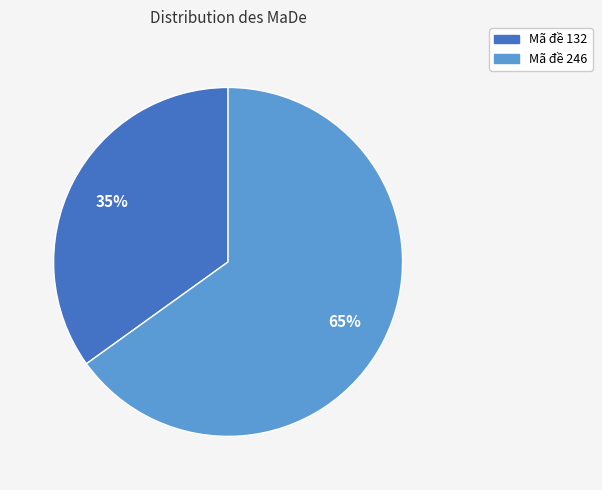

How many slices are in this pie chart?

2